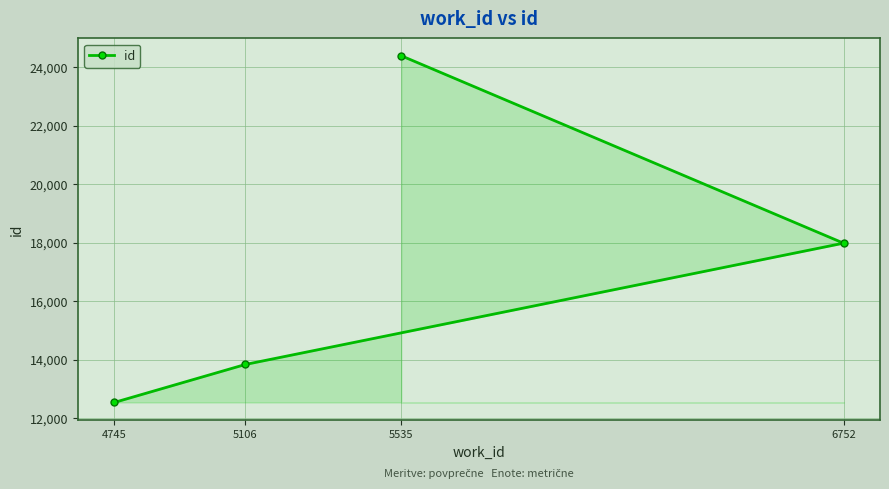

What is the greatest value displayed?

24385